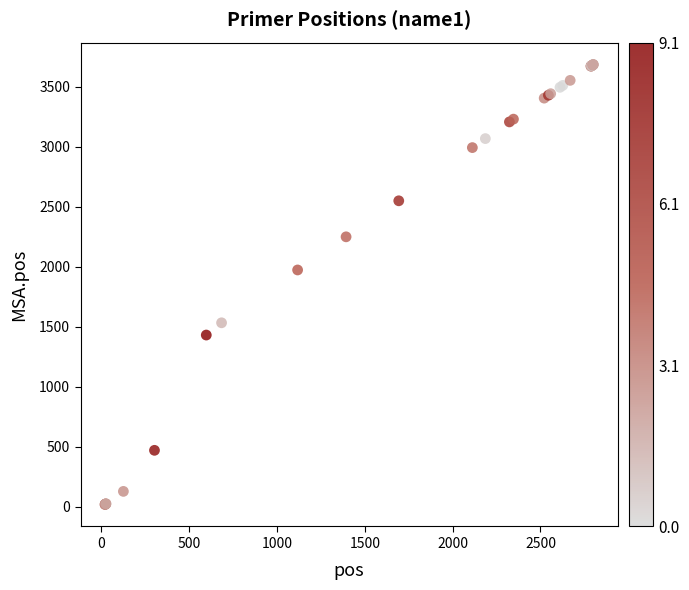

What Y value in the scatter plot is closest to 1853?

1974